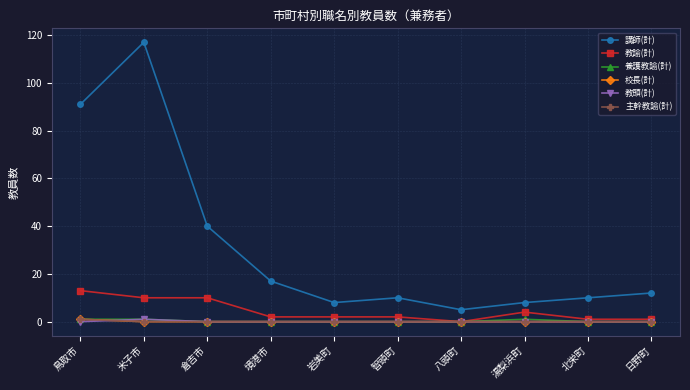

Is this an area chart (filled region under the line)?

No